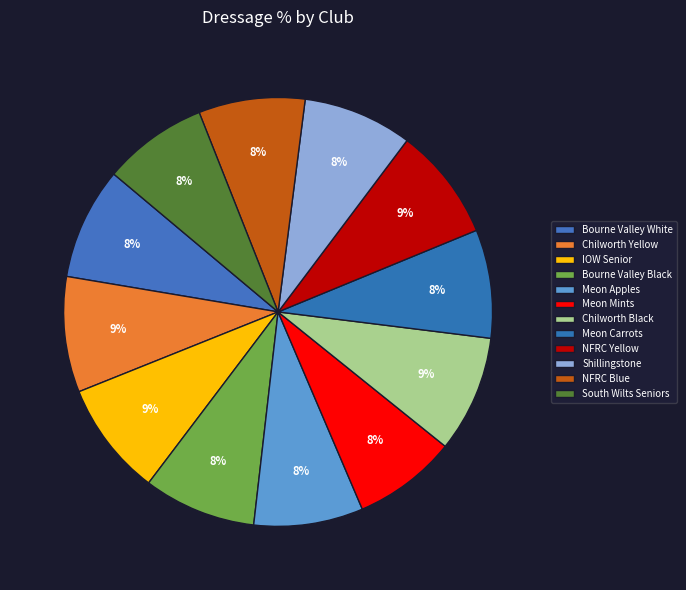

Between South Wilts Seniors and Bourne Valley Black, which is larger?

Bourne Valley Black